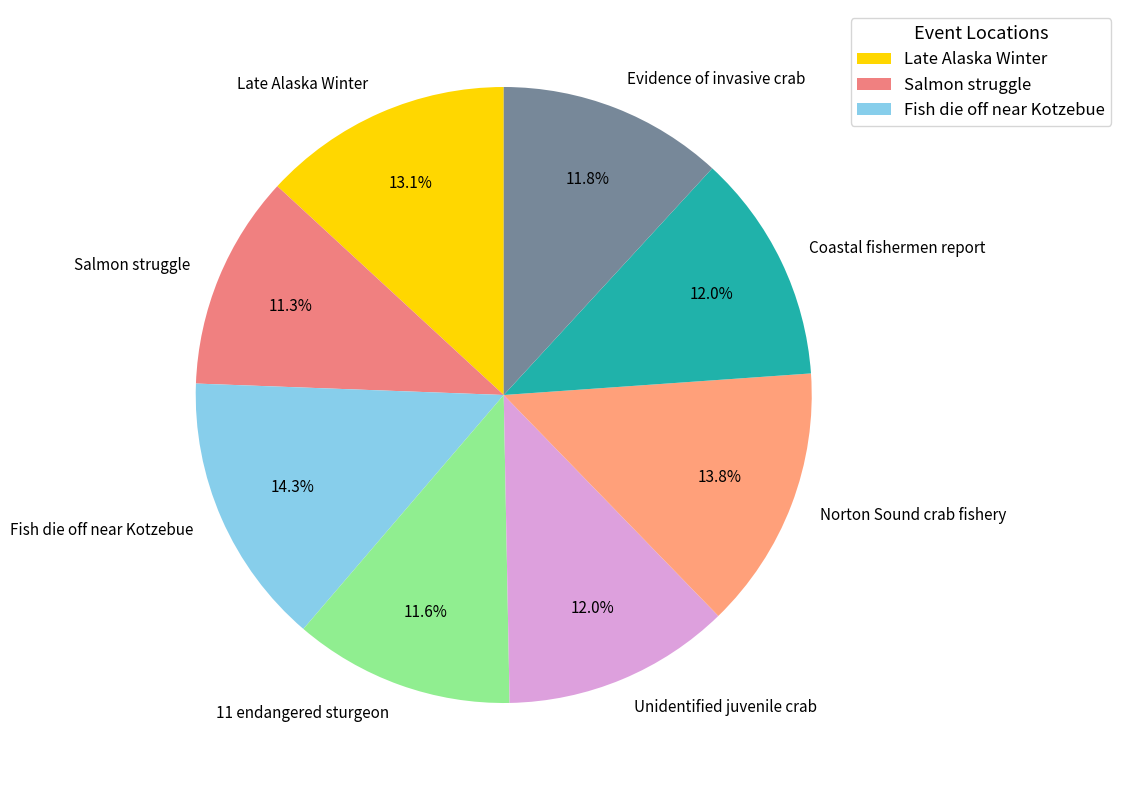

Count the number of slices in the pie.

8